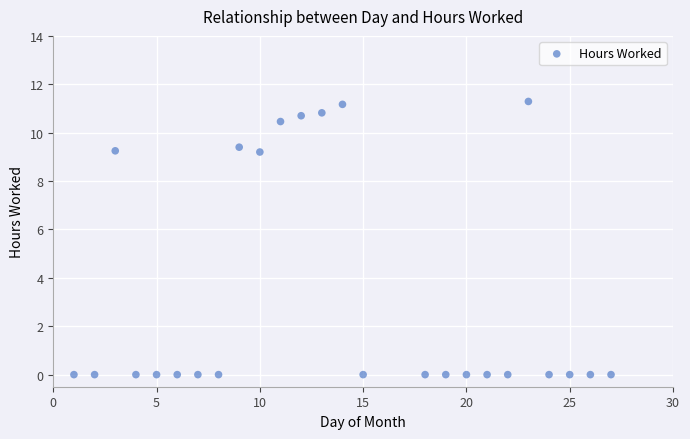

What is the range of Y values (max minus min)?

11.3